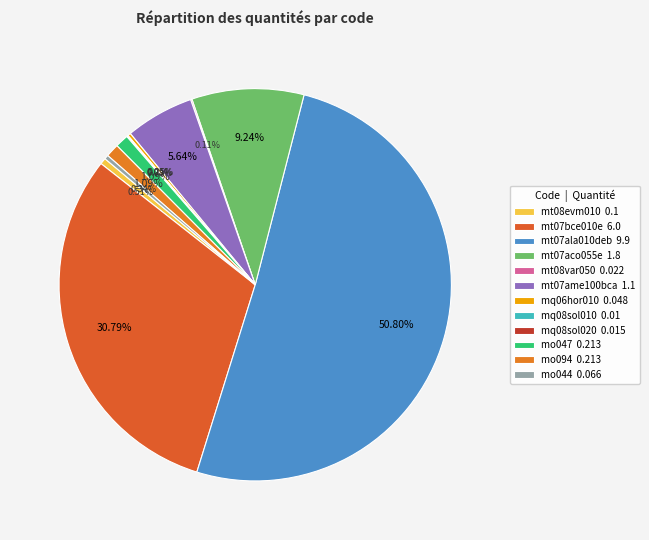

Which slice is the largest?

mt07ala010deb